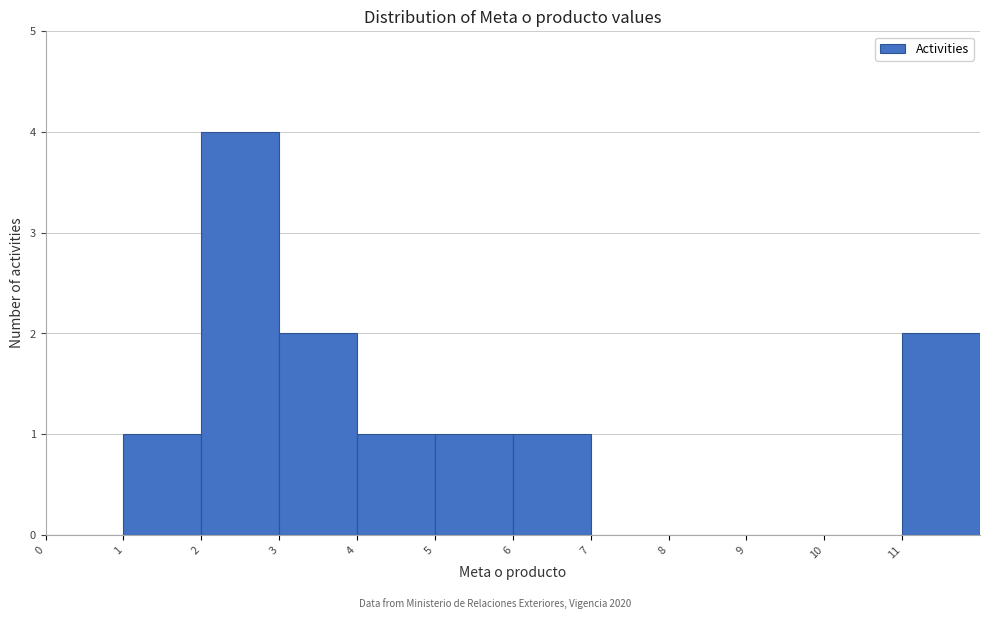

Reading left to right, list every bar in this chart as the range it spans on the x-axis followed by its height. The values are not printed on the chart, so give them approximately, as read against the axis.

0 to 1: 0
1 to 2: 1
2 to 3: 4
3 to 4: 2
4 to 5: 1
5 to 6: 1
6 to 7: 1
7 to 8: 0
8 to 9: 0
9 to 10: 0
10 to 11: 0
11 to 12: 2